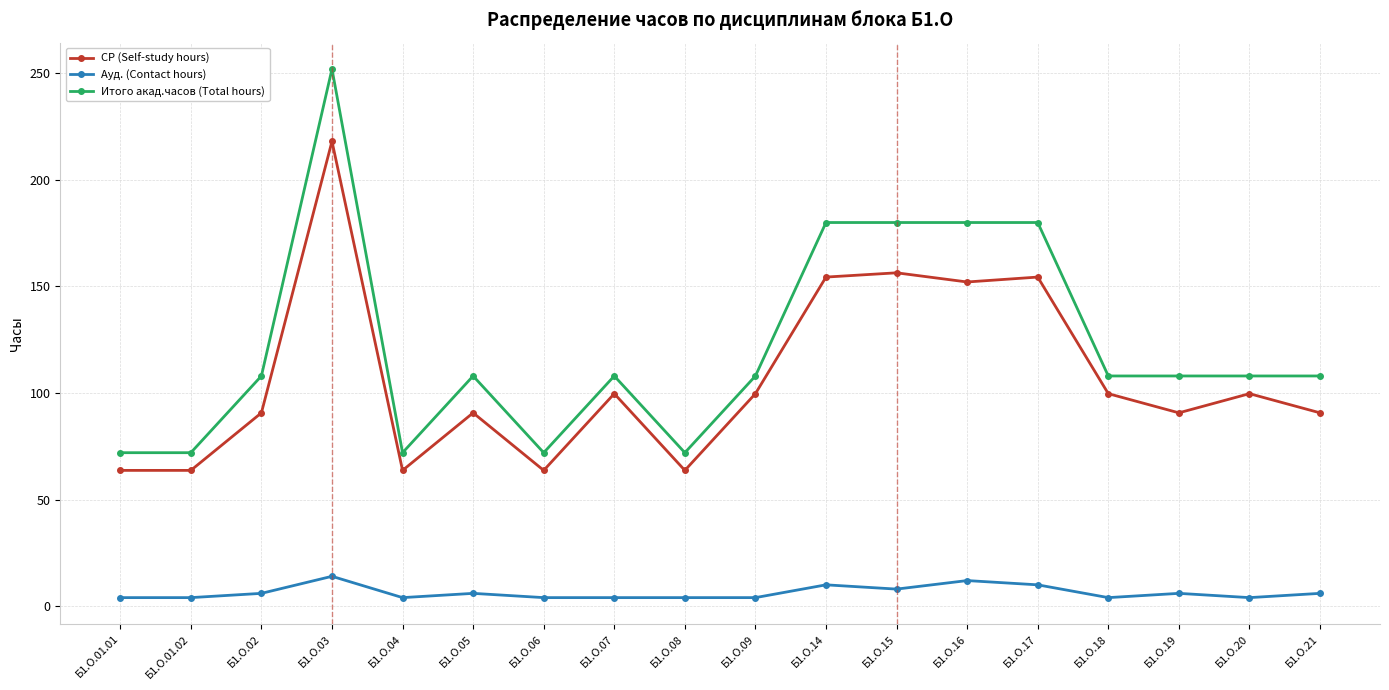

How many series are shown in this chart?

3